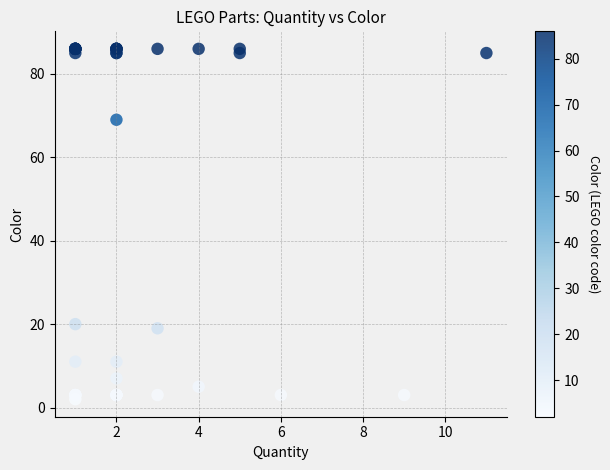

What Y value in the scatter plot is closest to 44?

20